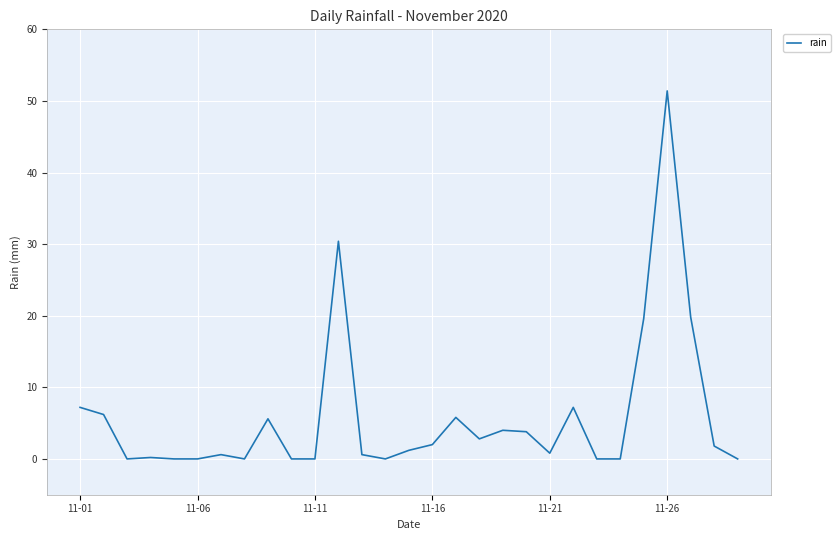

How many categories are shown in the chart?

29